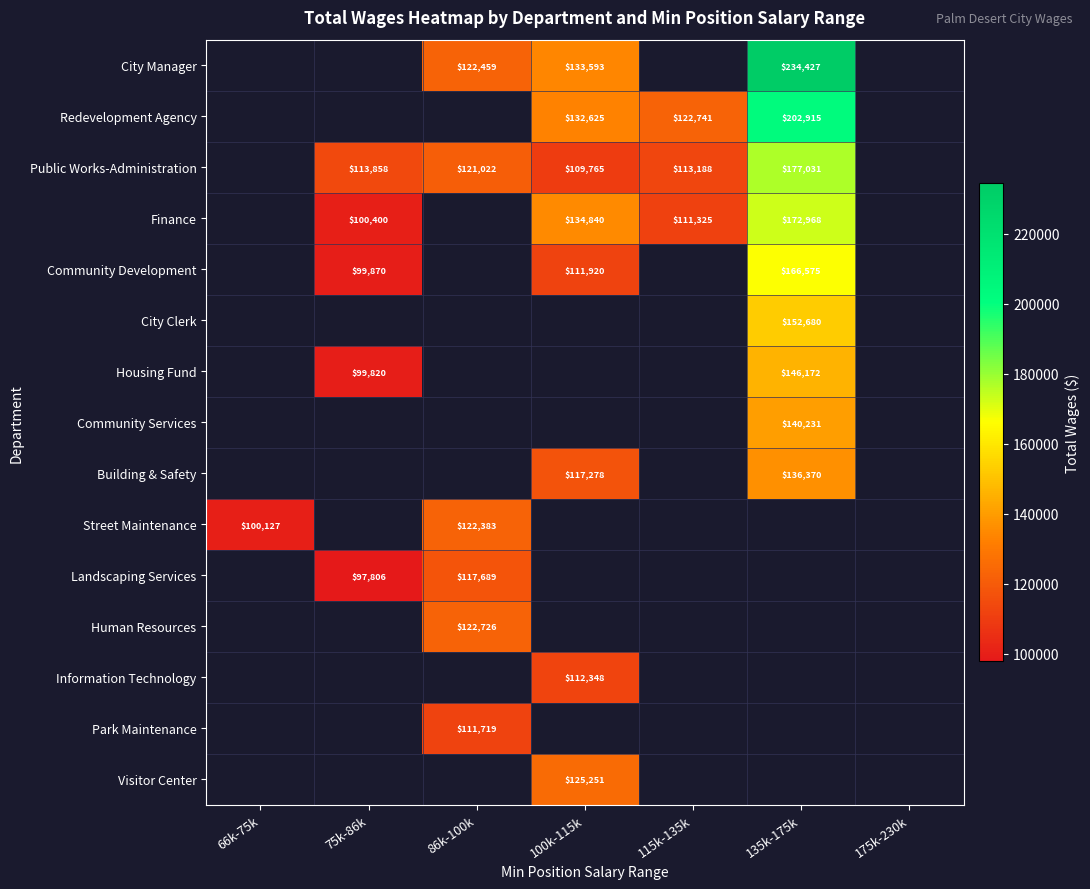

The value of Street Maintenance at 66k-75k is 100127. True or false?

True